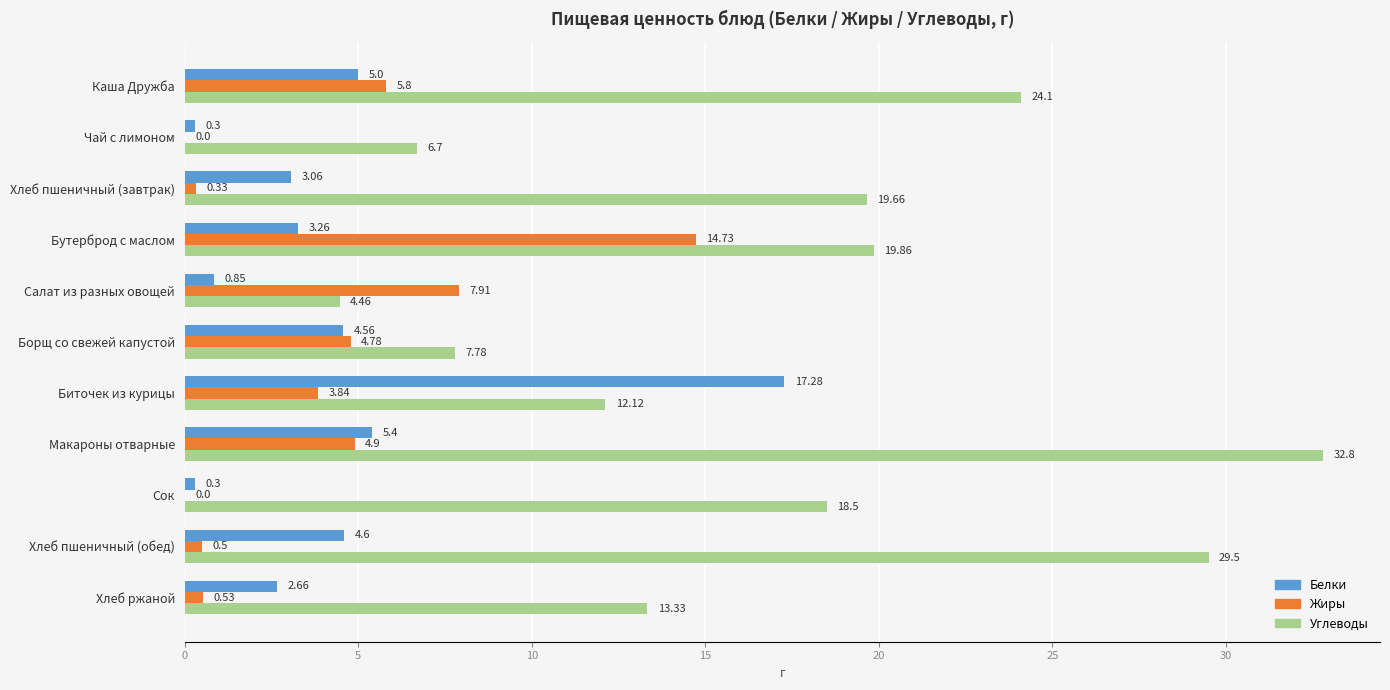

Which category has the highest value in the Жиры series?

Бутерброд с маслом